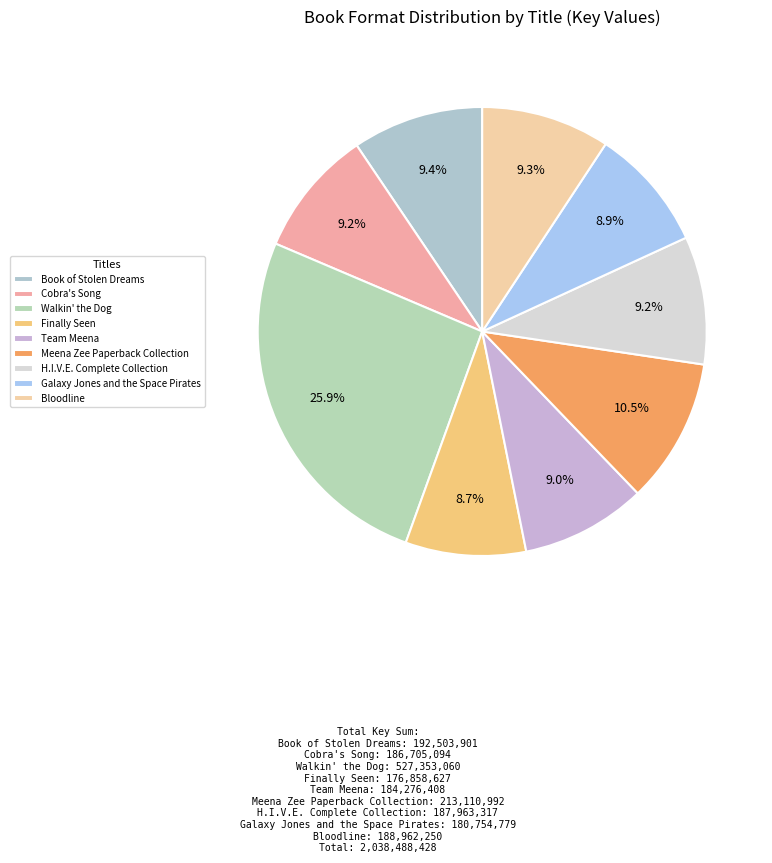

Is it true that Cobra's Song is 17% of the pie?

False